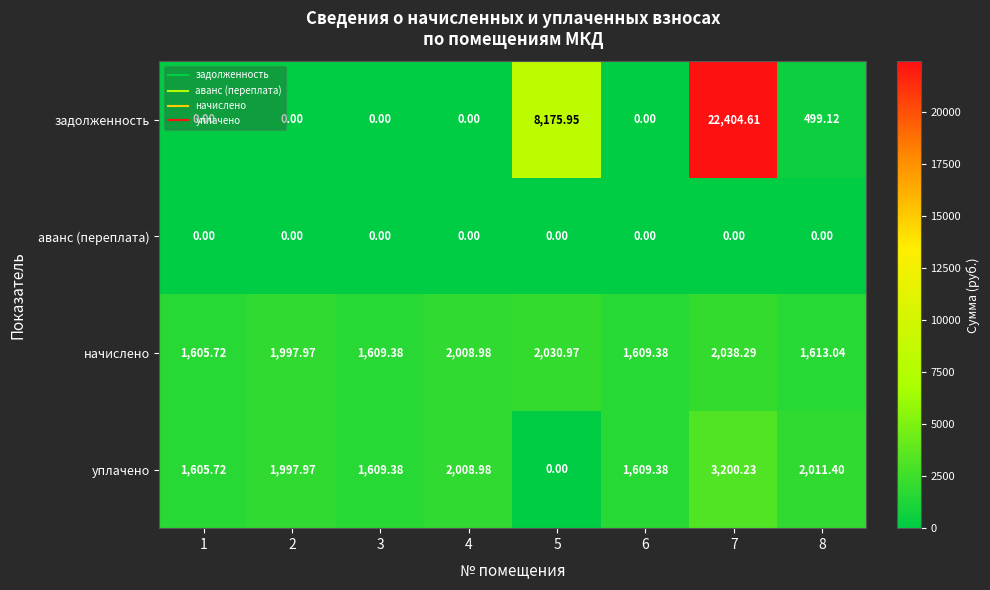

Rank the series by their maximum value, from lowest to highest.

аванс (переплата), начислено, уплачено, задолженность